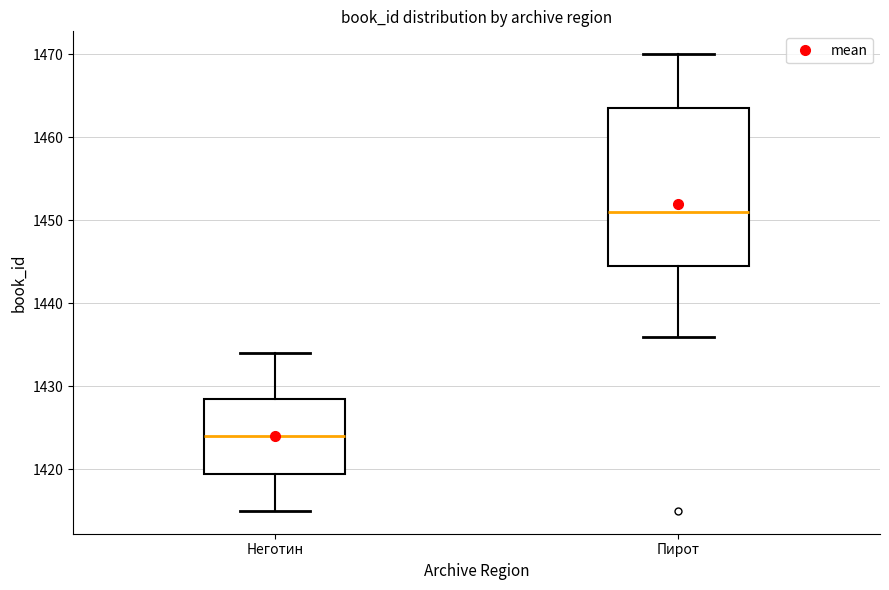

Reading left to right, transcribe this box plot: for each box, give where its median line is, the range the box spans, and where its two whiskers end, as read against the y-axis. The values are not printed on the chart, so give them approximately, as read against the axis.

Неготин: median 1424, box 1420 to 1429, whiskers 1415 to 1434
Пирот: median 1451, box 1445 to 1464, whiskers 1436 to 1470